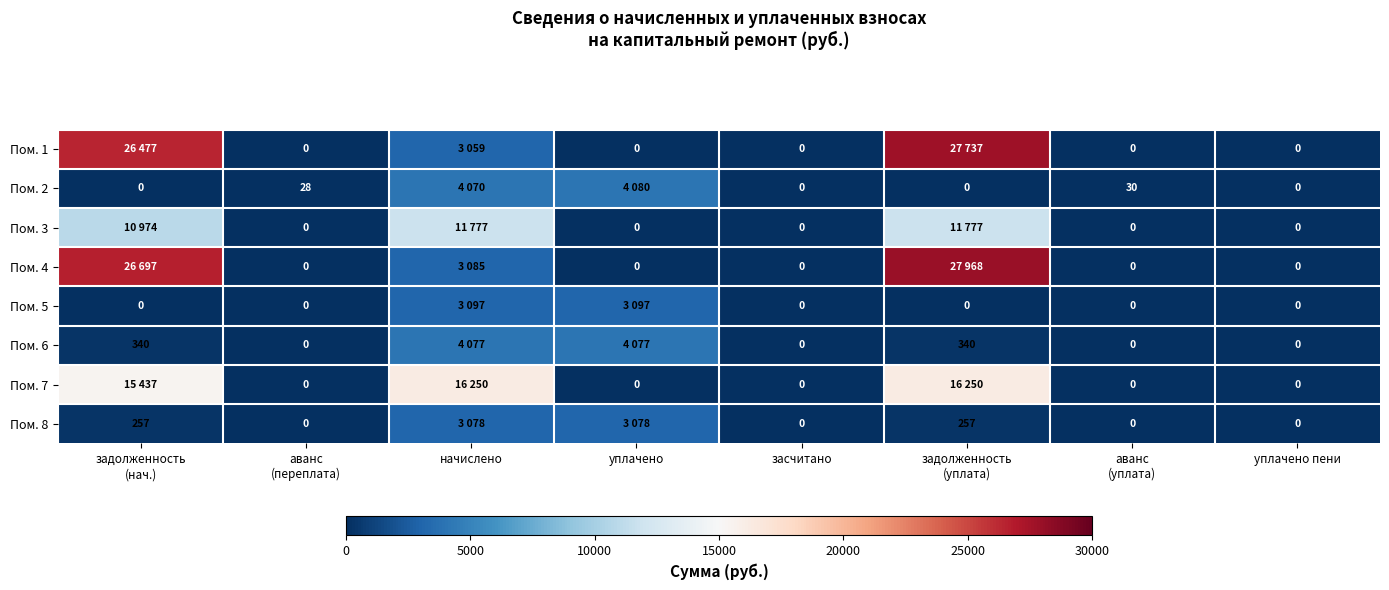

True or false: Пом. 5 has a value of 0.0 at аванс (уплата).

True